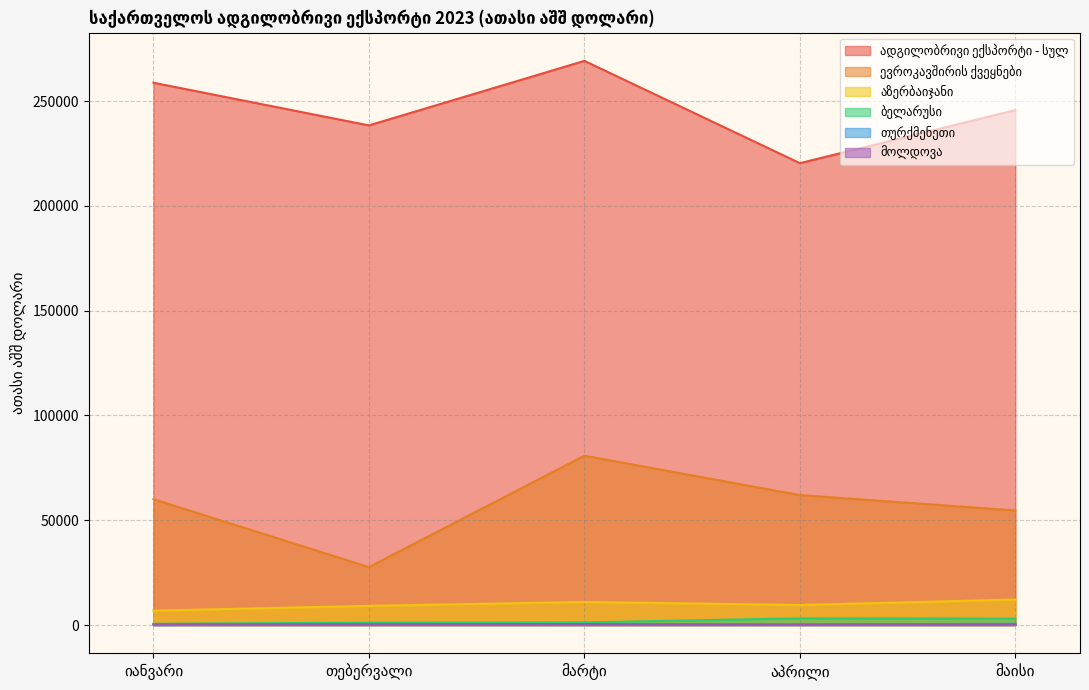

What is the greatest value displayed?

269177.7